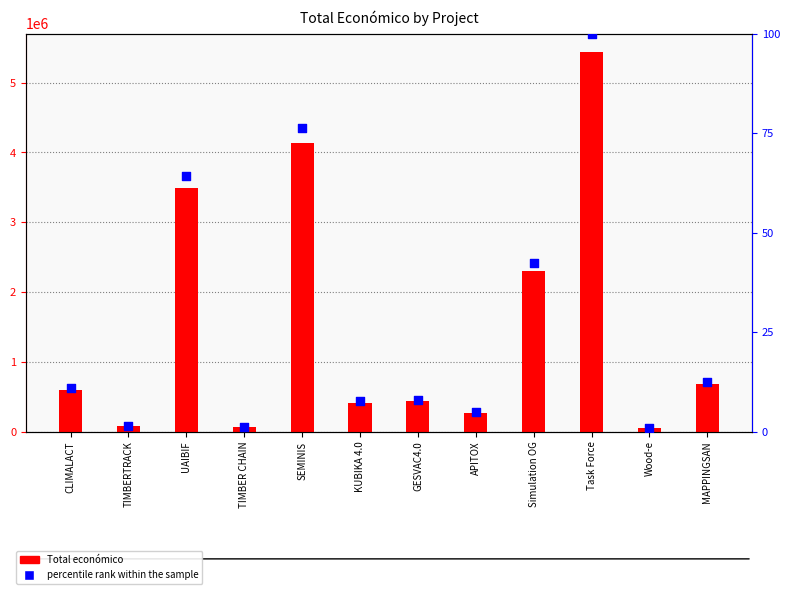

Which series reaches the minimum Y coordinate?

percentile rank within the sample